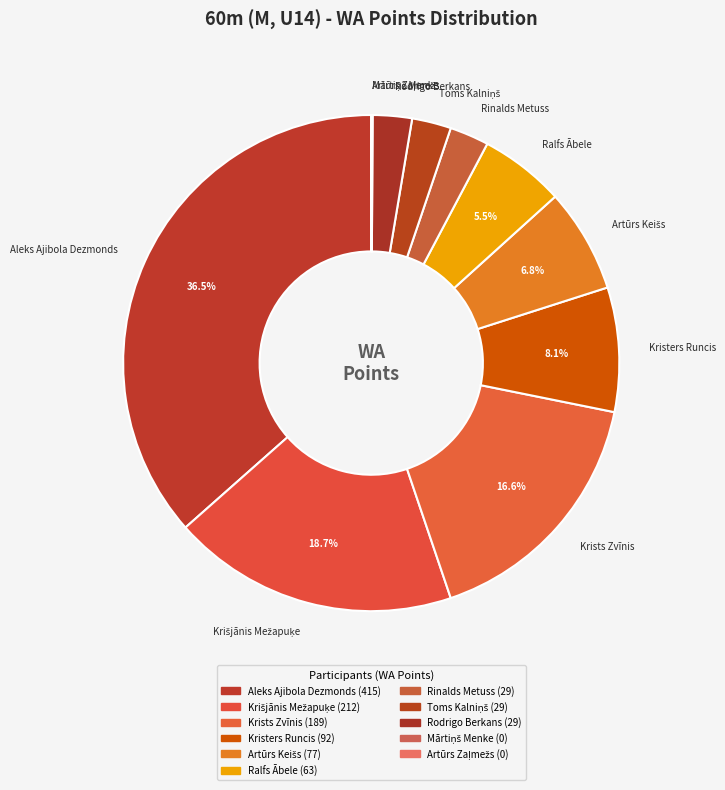

Which slice is the largest?

Aleks Ajibola Dezmonds